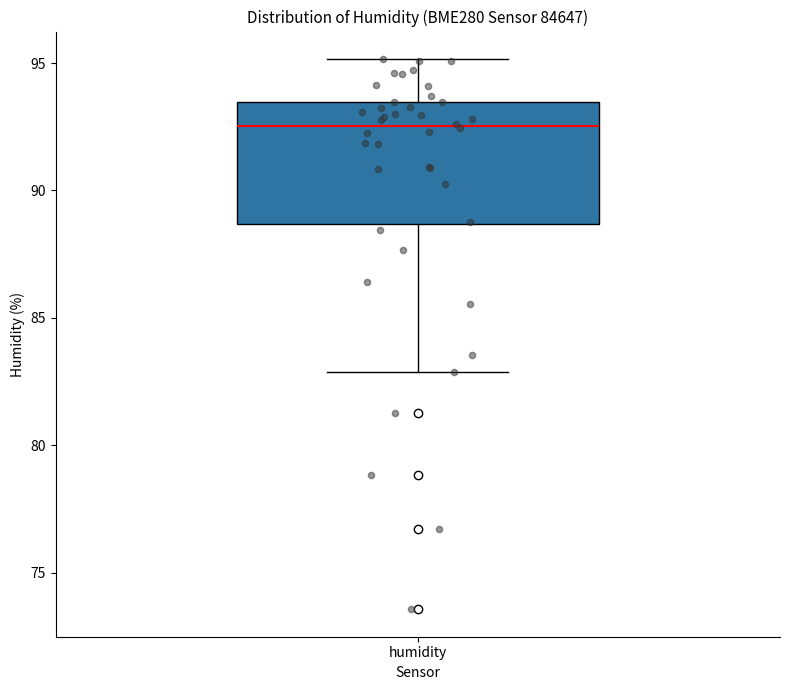

Where is the lower edge of the box for humidity on the y-axis? The values are not printed on the chart, so give them approximately, as read against the axis.

88.5